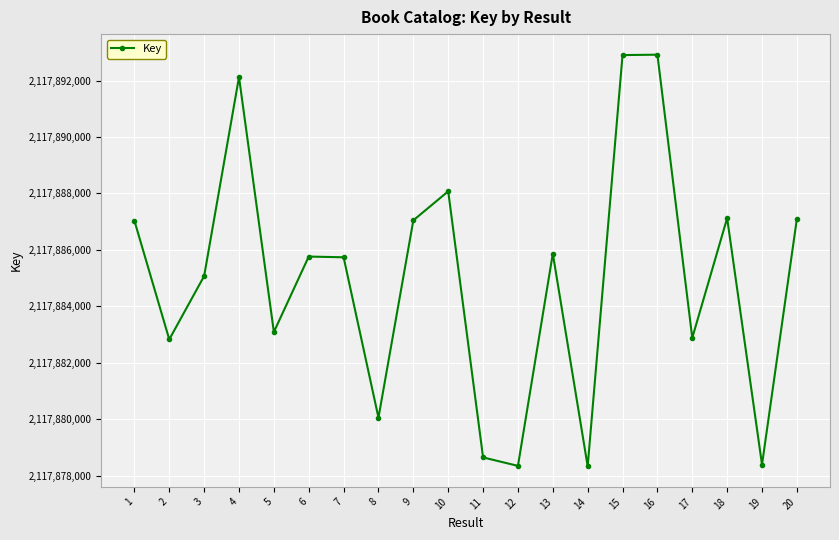

What is the ratio of the value at 19 to the value at 17?

1.0